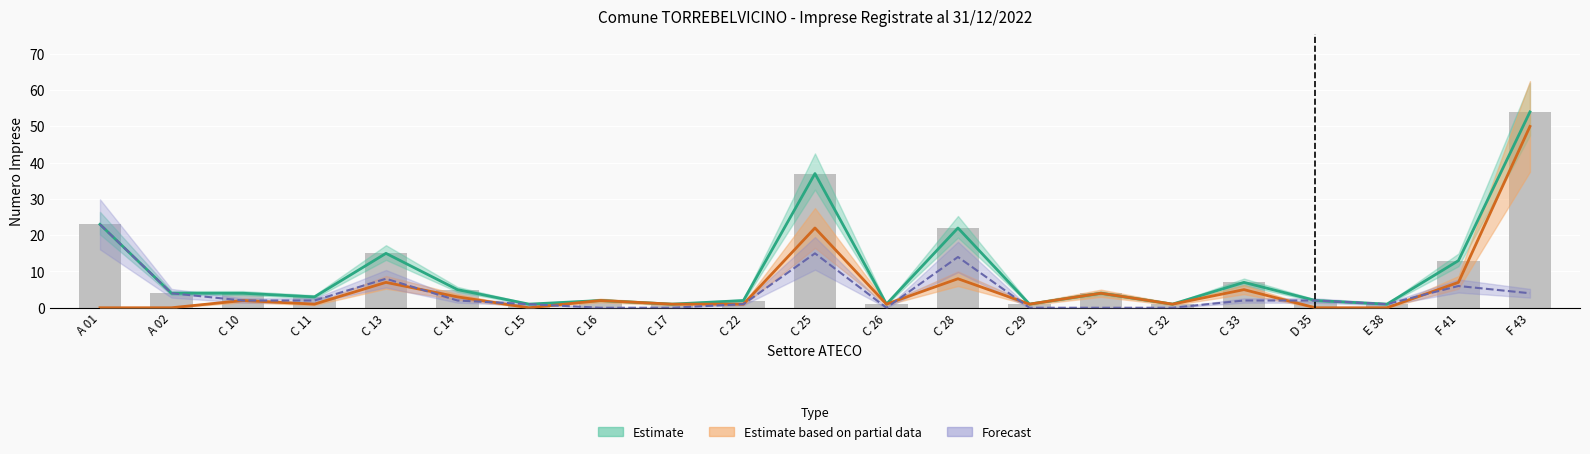

Reading left to right, extract all data points from this chart.

A 01=23	A 02=4	C 10=4	C 11=3	C 13=15	C 14=5	C 15=1	C 16=2	C 17=1	C 22=2	C 25=37	C 26=1	C 28=22	C 29=1	C 31=4	C 32=1	C 33=7	D 35=2	E 38=1	F 41=13	F 43=54